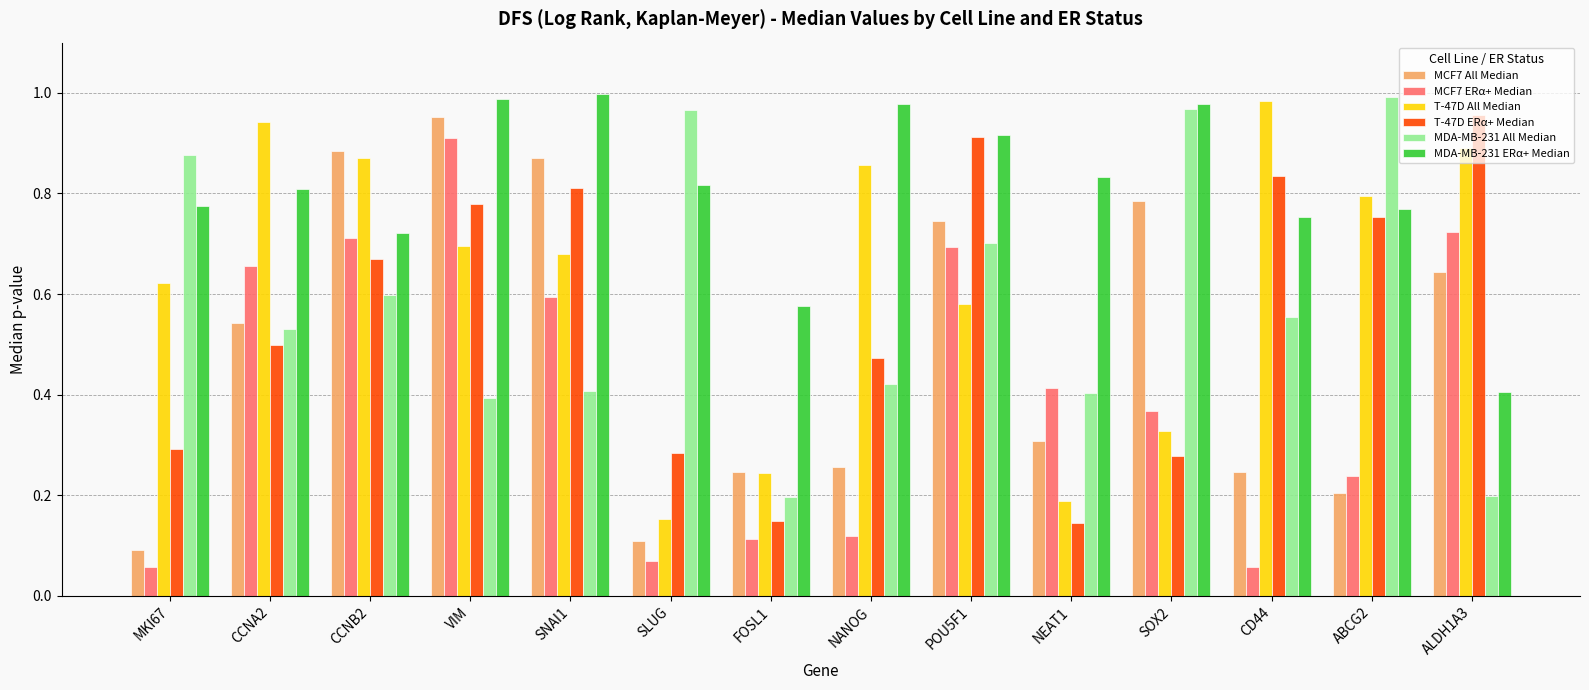

What is the sum of all MDA-MB-231 ERα+ Median values?

11.3